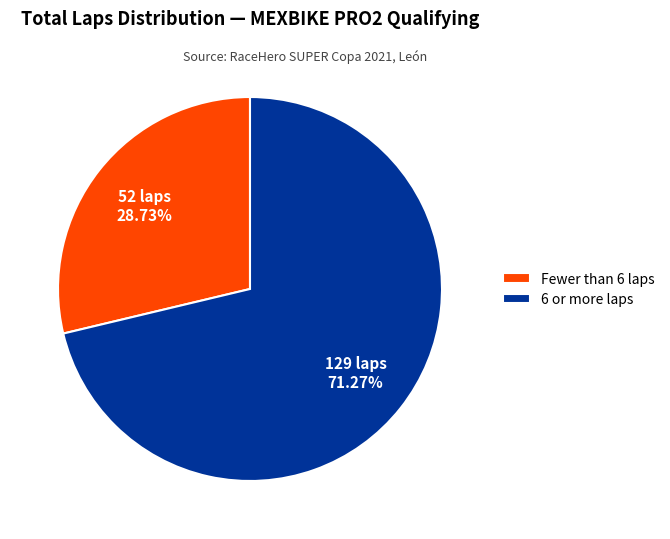

What is the smallest slice in the pie chart?

Fewer than 6 laps